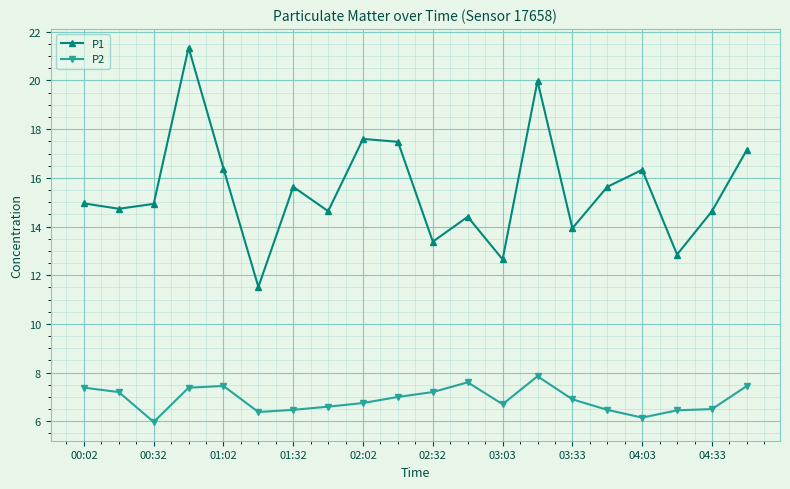

Which series has the largest range (max minus min)?

P1